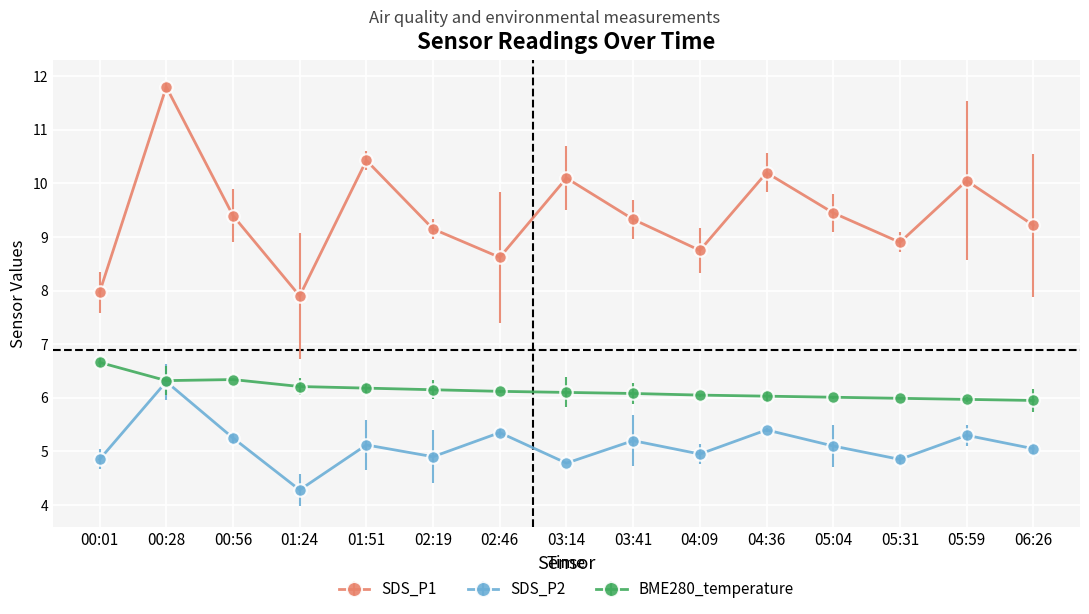

How many lines are shown in the chart?

3